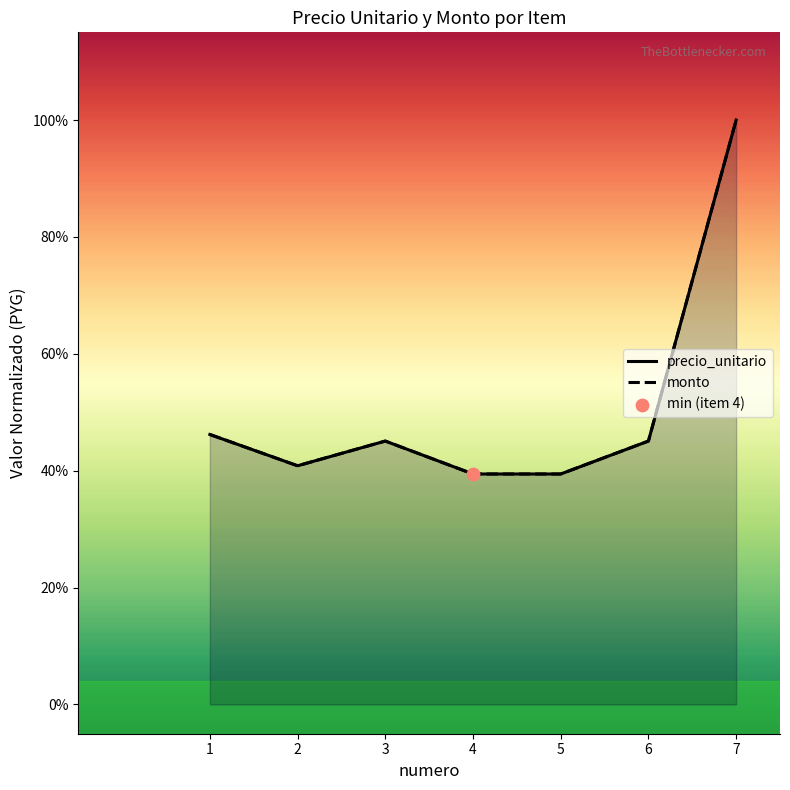

What are all the series names shown in the legend?

precio_unitario, monto